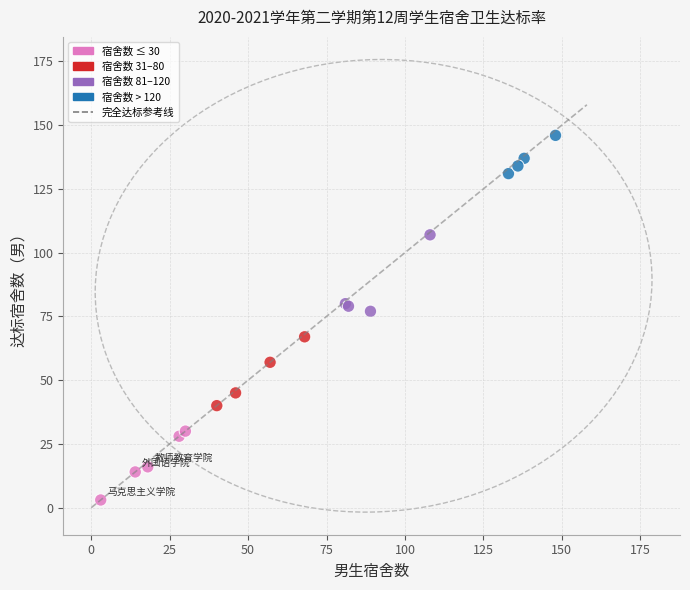

What Y value in the scatter plot is closest to 74?

77